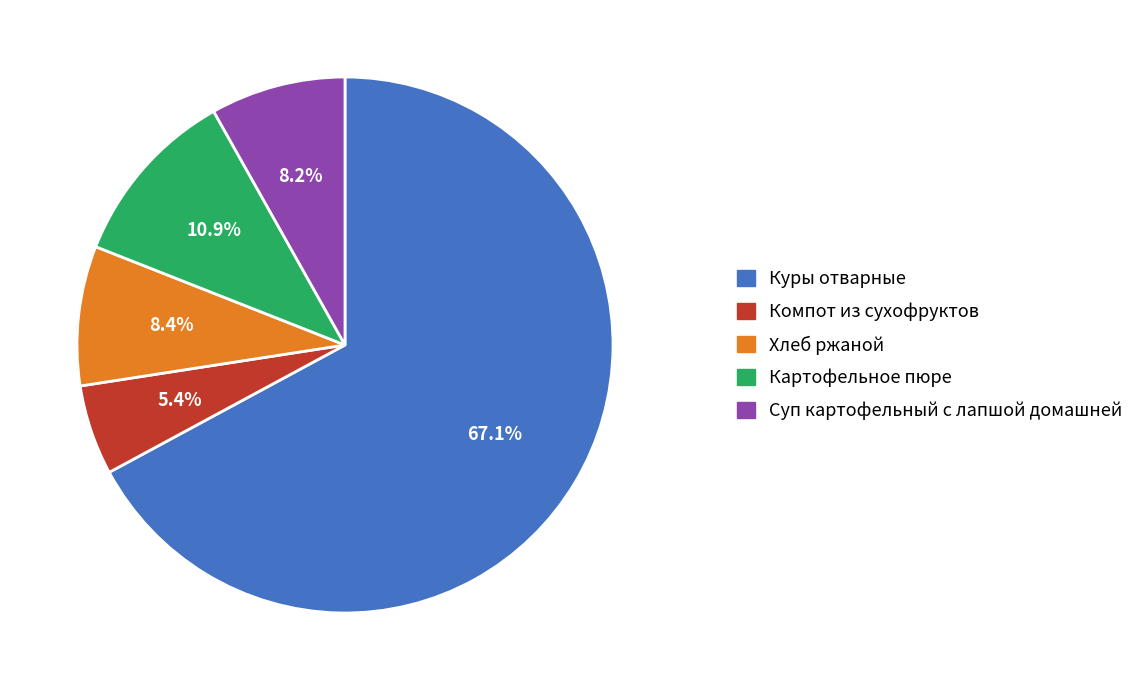

Is it true that Хлеб ржаной is 2% of the pie?

False